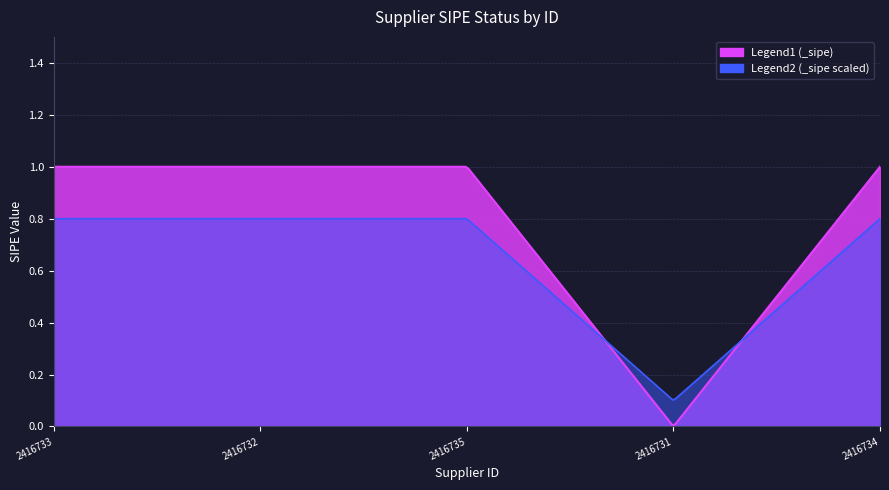

True or false: the data shows 1 at 2416735.

False